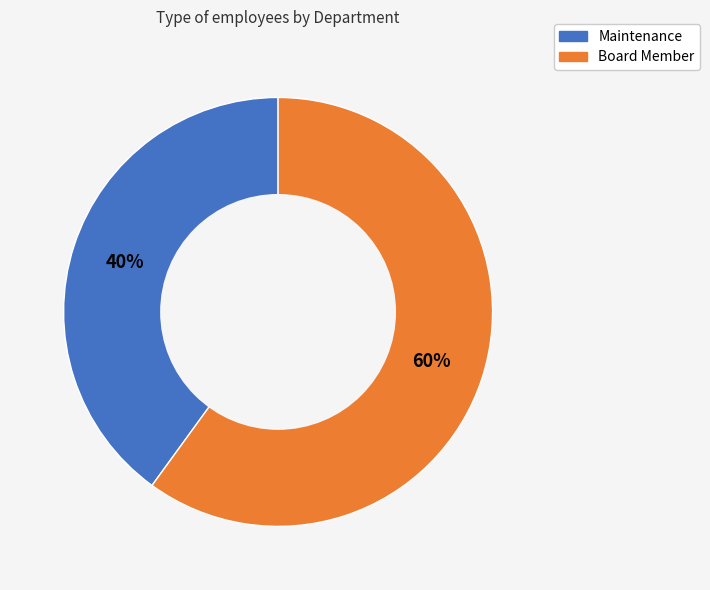

Which slice is the largest?

Board Member